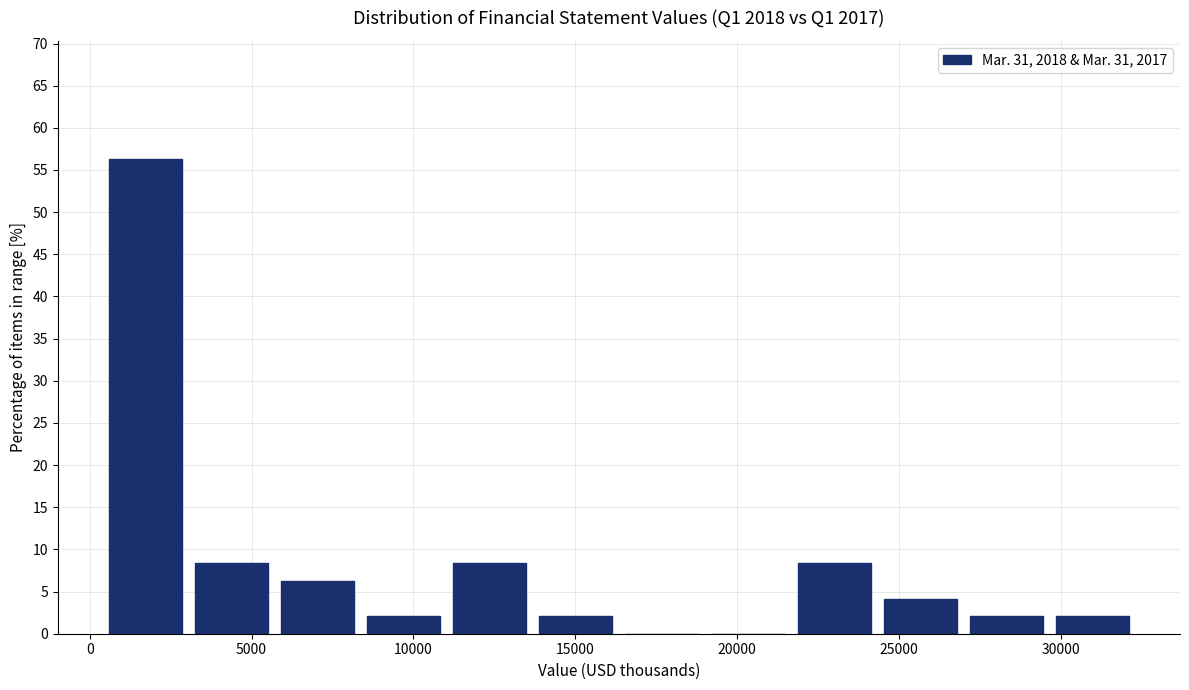

Over which range of the x-axis is the bar tallest?

500 to 3000